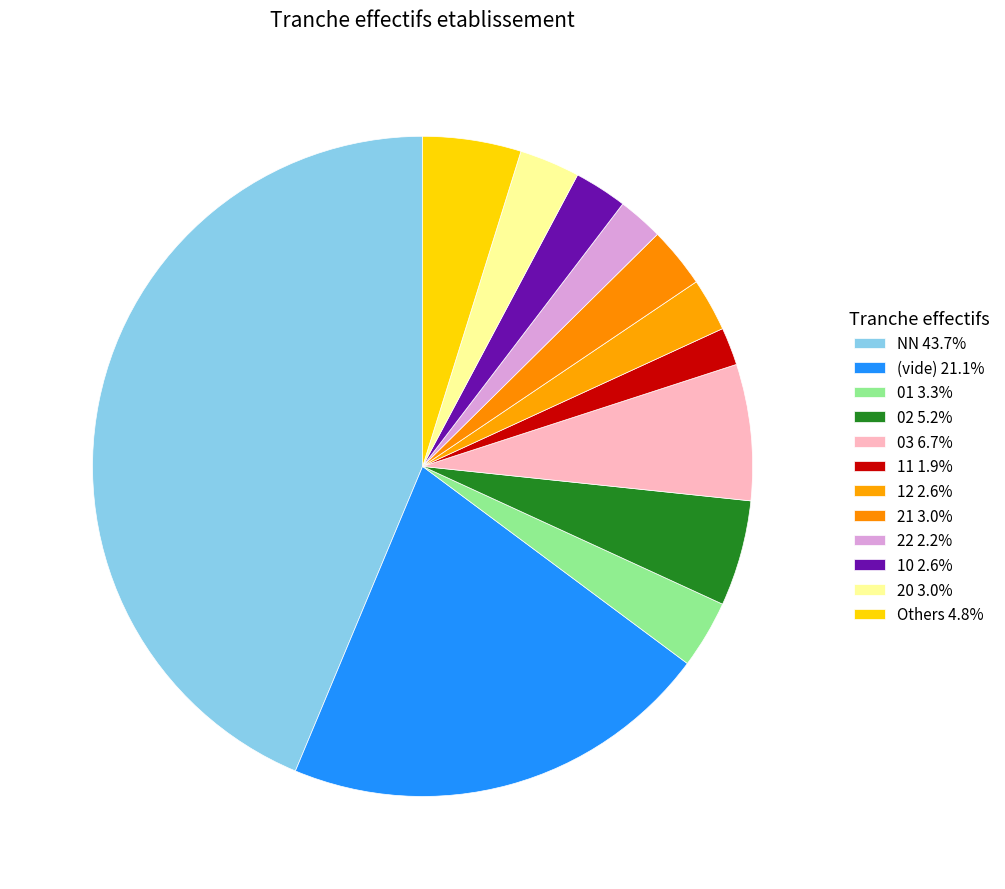

How many segments does this pie chart have?

12